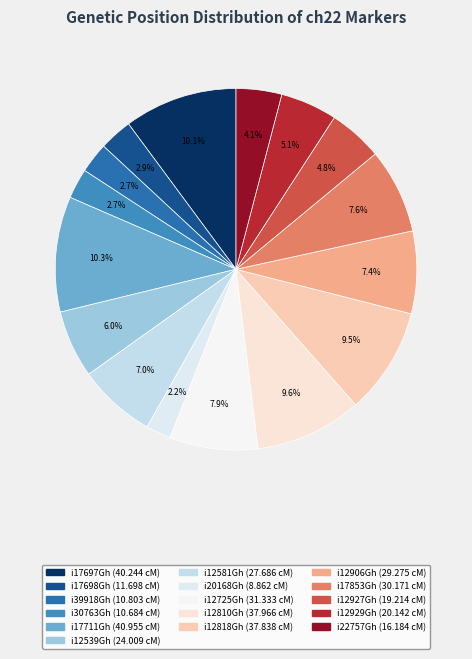

Count the number of slices in the pie.

16